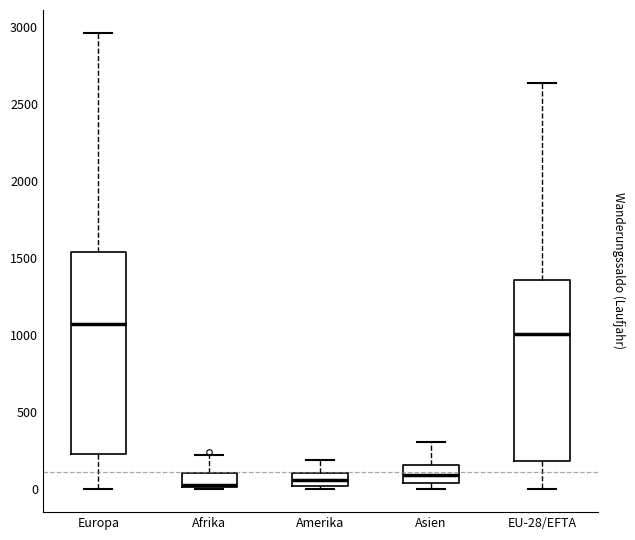

Comparing the boxes themselves (not the whiskers), which one is the tallest?

Europa